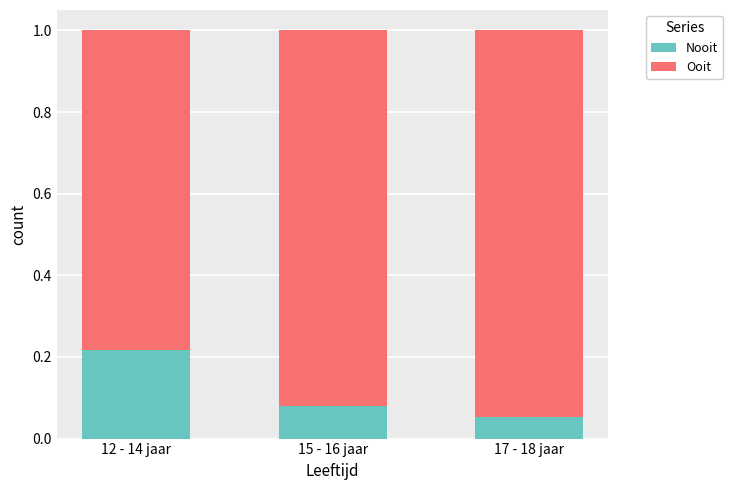

What is the sum of the Nooit values at 17 - 18 jaar and 12 - 14 jaar?

0.3